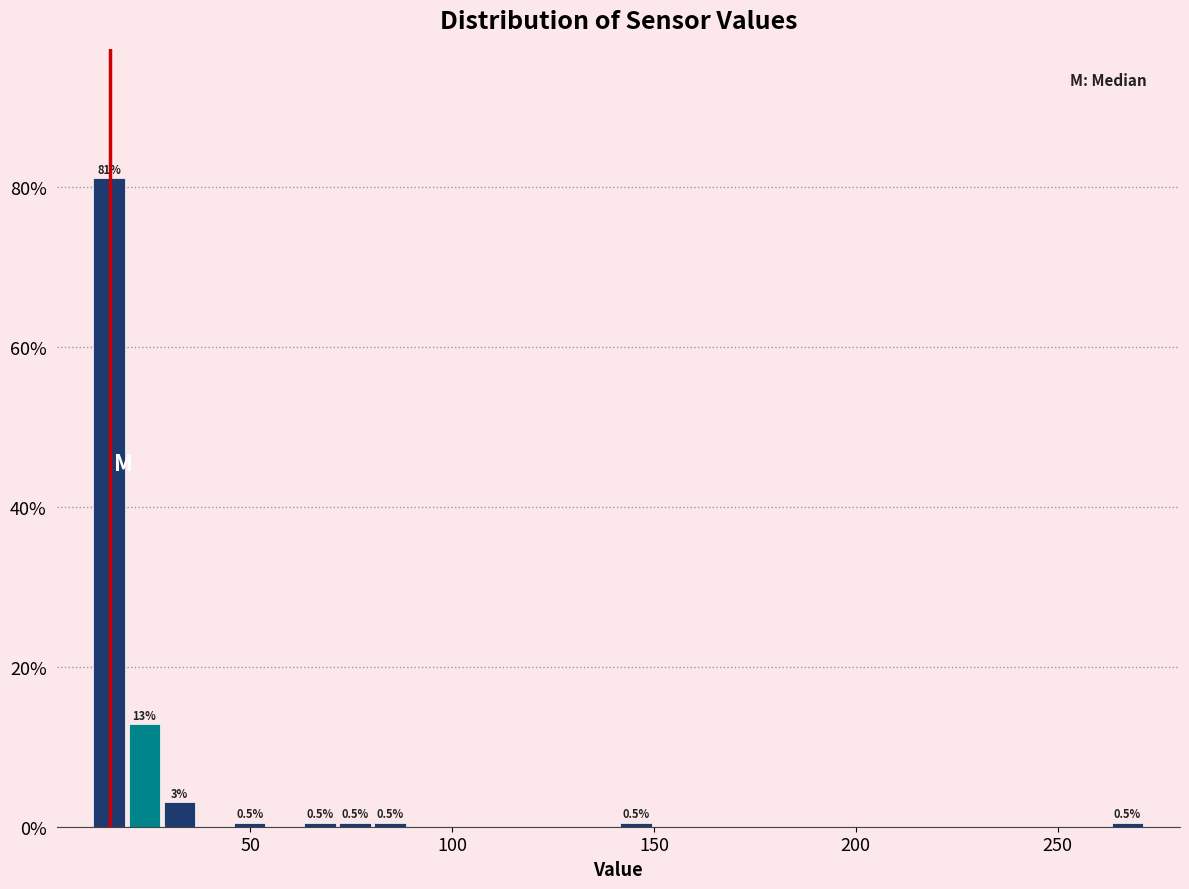

Around what value on the x-axis is the tallest bar? Give the approximate position of its centre, as read against the axis.

15